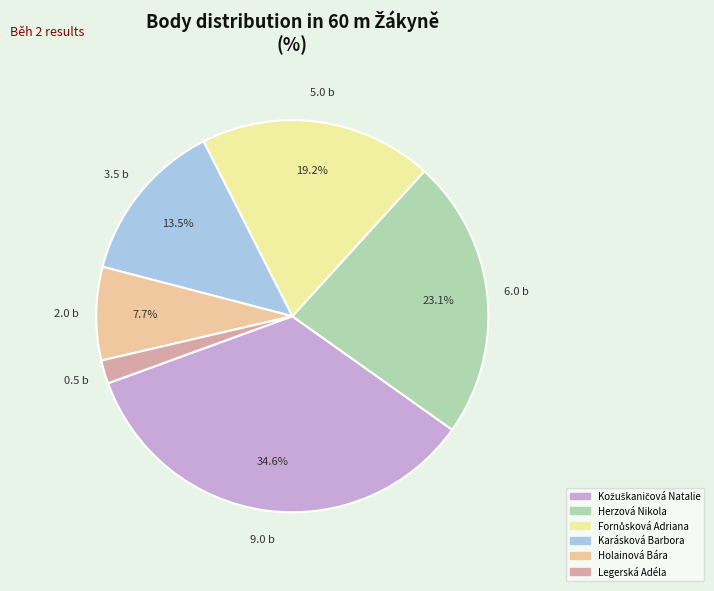

To the nearest percent, what is the average slice percentage?

17%